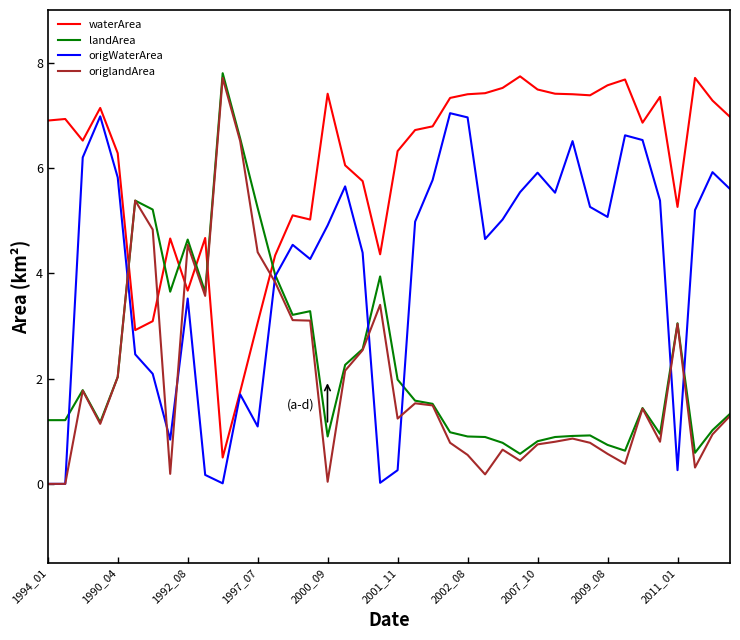

What is the greatest value displayed?

7.8